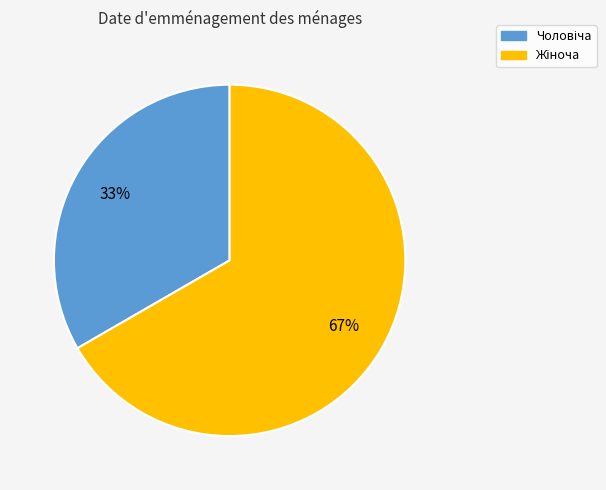

To the nearest percent, what is the average slice percentage?

50%